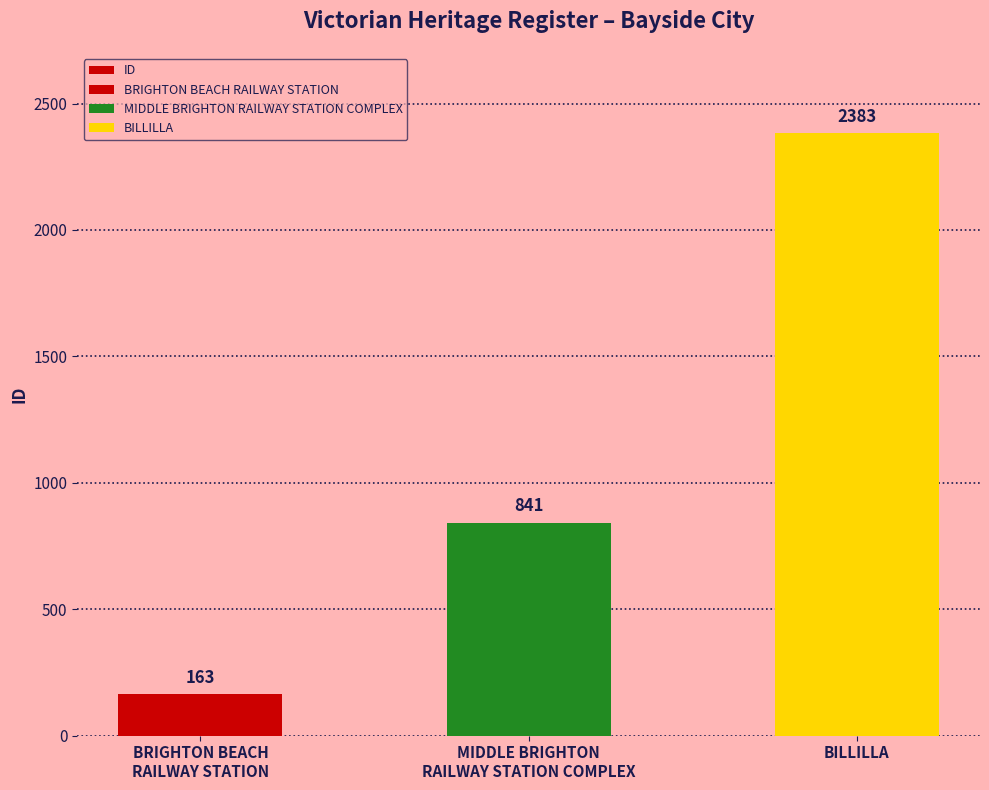

Which category has the highest value across all series?

BILLILLA